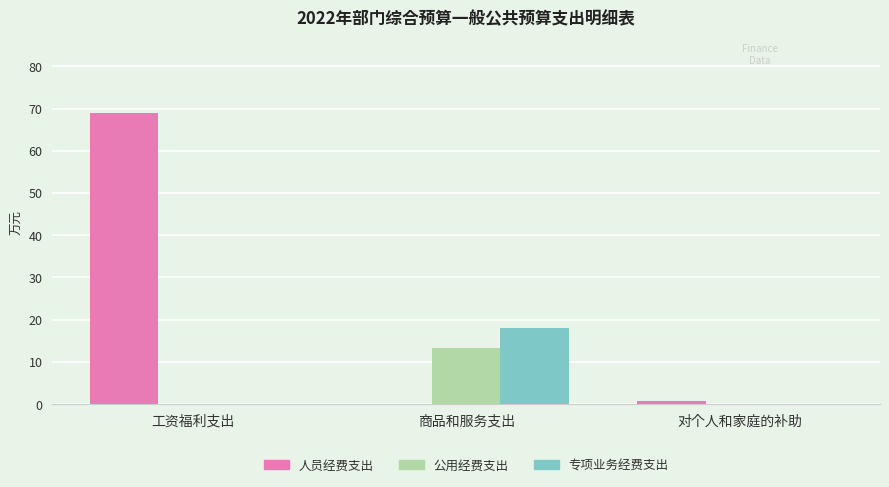

Reading left to right, extract all data points from this chart.

人员经费支出: 工资福利支出=69.0	商品和服务支出=0.0	对个人和家庭的补助=0.8
公用经费支出: 工资福利支出=0.0	商品和服务支出=13.2	对个人和家庭的补助=0.0
专项业务经费支出: 工资福利支出=0.0	商品和服务支出=18.0	对个人和家庭的补助=0.0